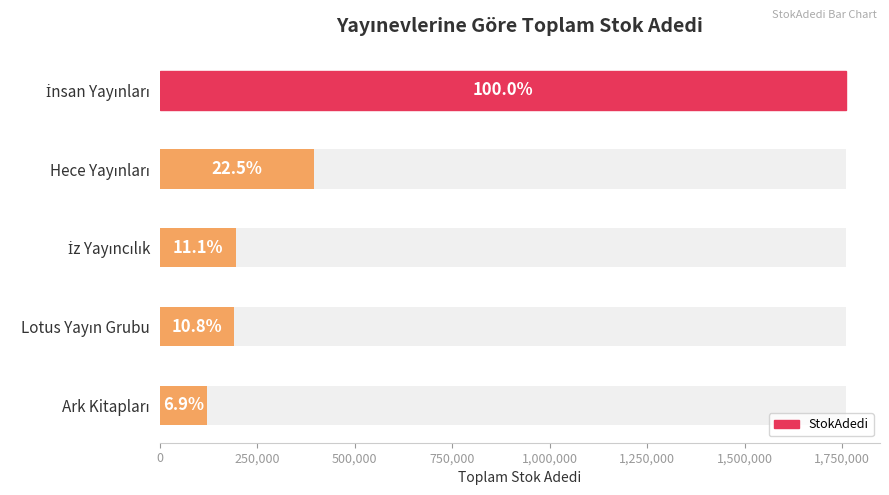

What is the value of the 3rd bar from the left?

195416